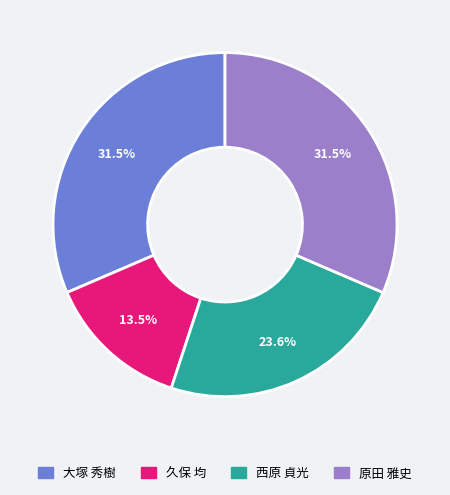

Which slice is the smallest?

久保 均